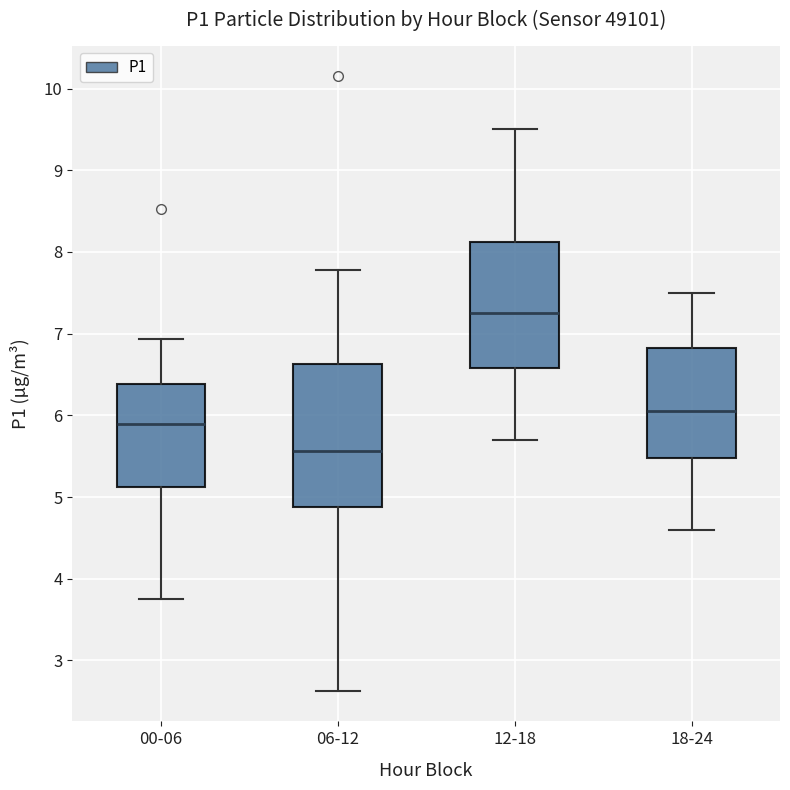

Where does the median line of the box for 12-18 sit on the y-axis? The values are not printed on the chart, so give them approximately, as read against the axis.

7.3